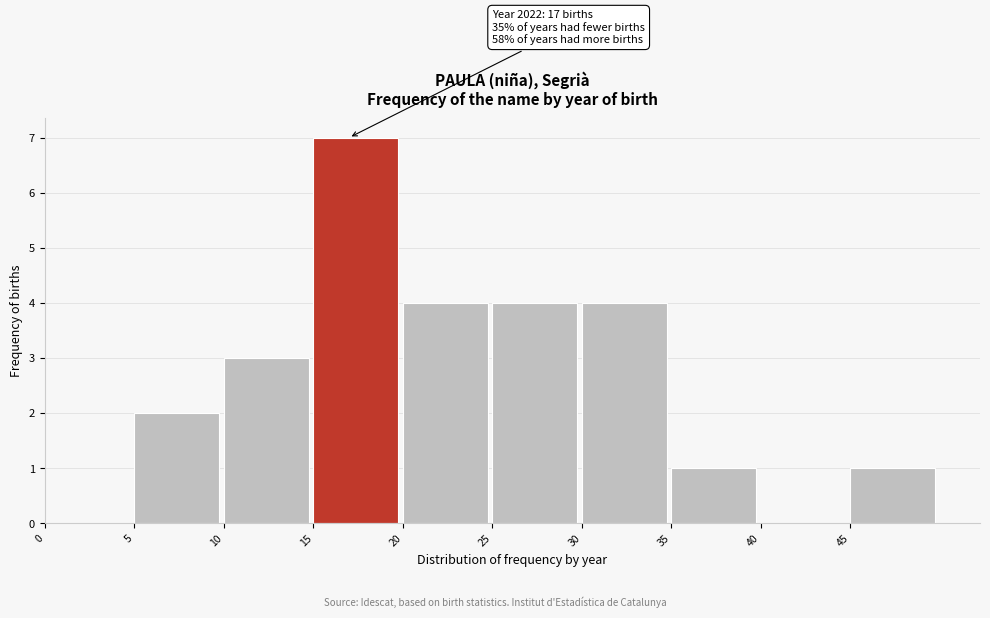

Over which range of the x-axis is the bar tallest?

15 to 20